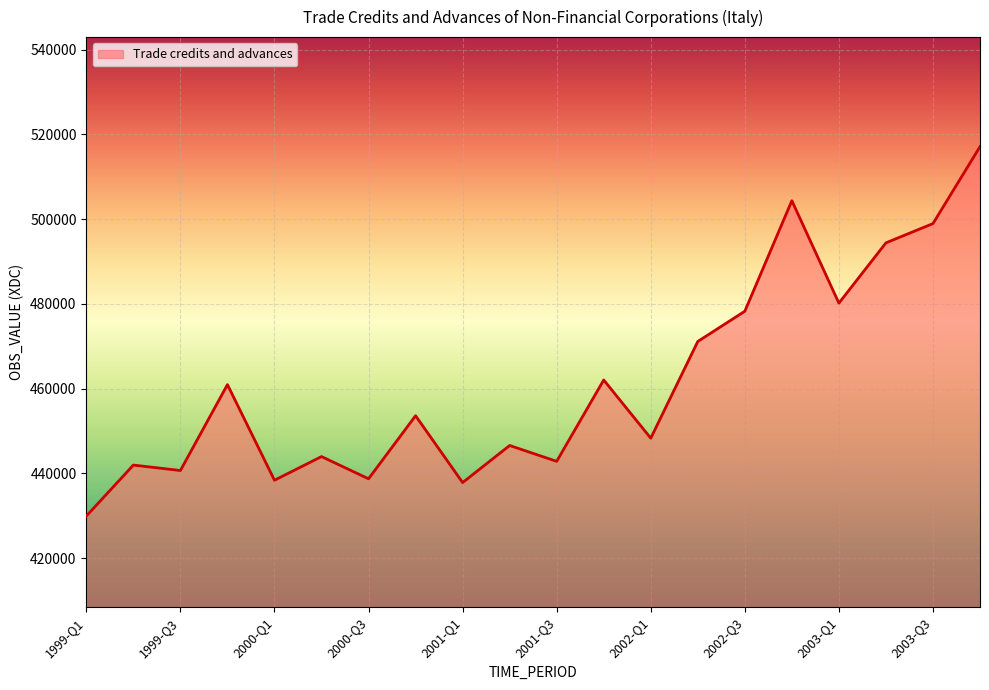

What is the maximum value shown in the chart?

517092